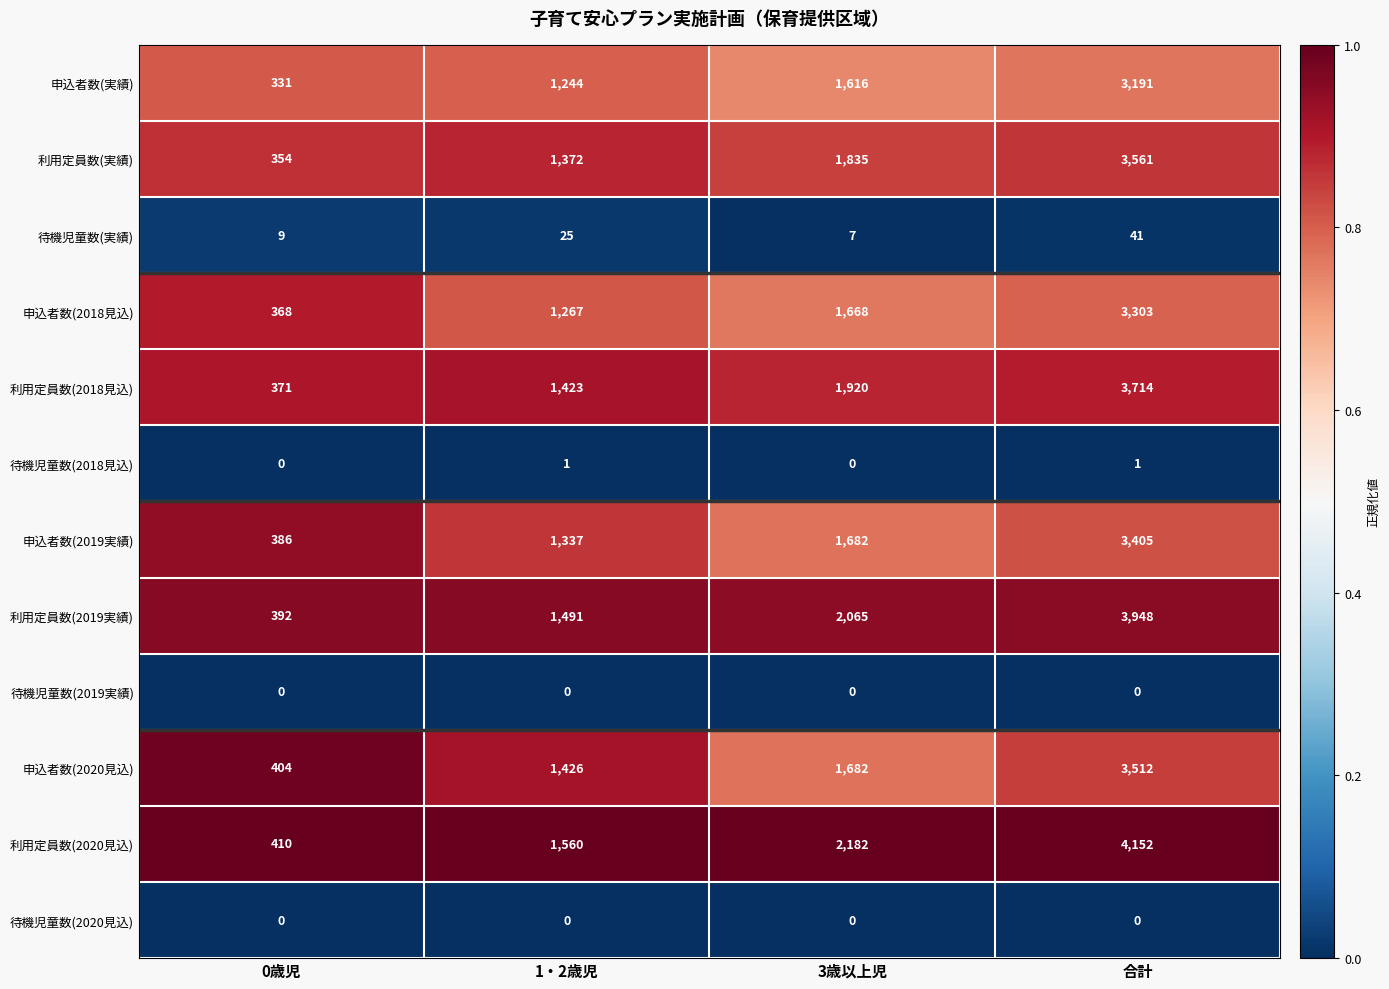

Is the value of 利用定員数(実績) at 合計 greater than the value of 利用定員数(2018見込) at 0歳児?

Yes